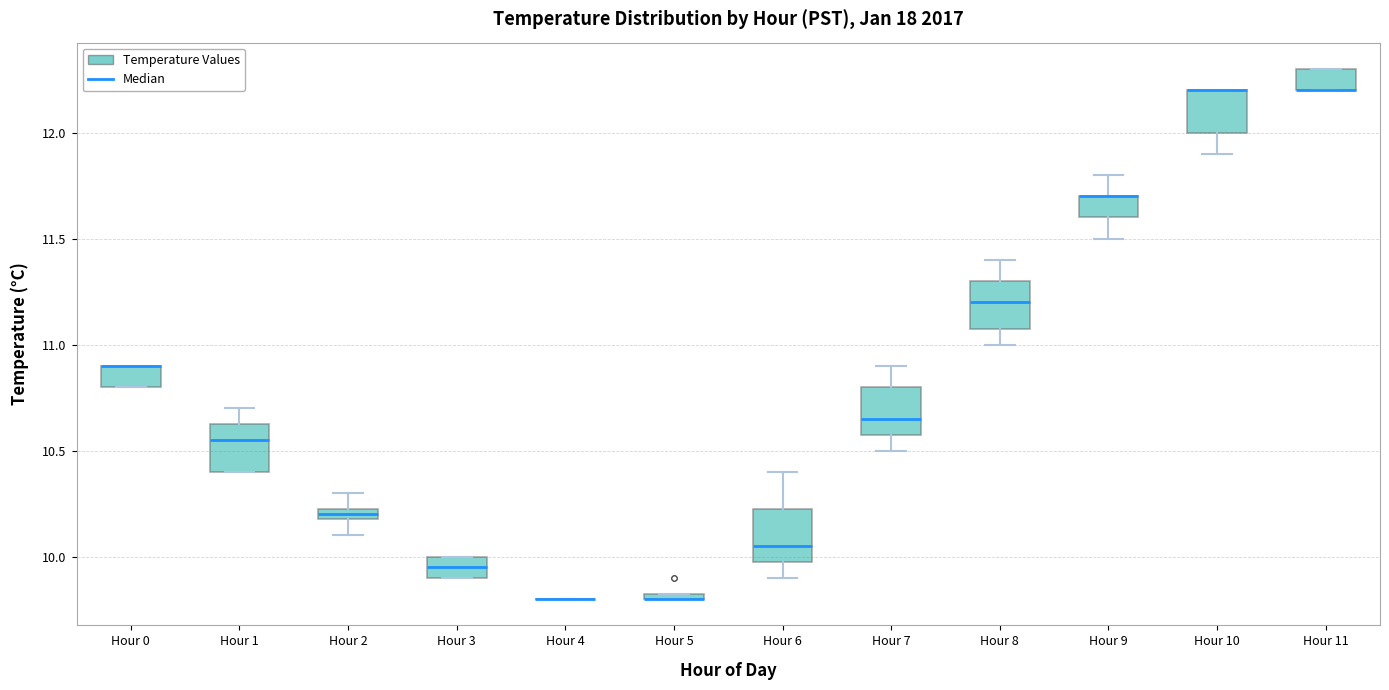

Where does the median line of the box for Hour 6 sit on the y-axis? The values are not printed on the chart, so give them approximately, as read against the axis.

10.05